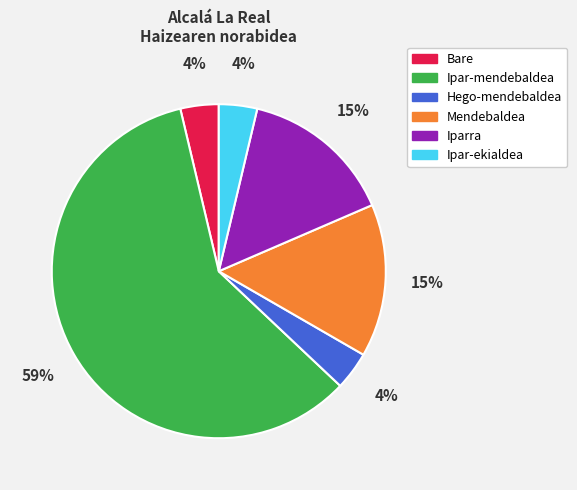

To the nearest percent, what is the average slice percentage?

17%